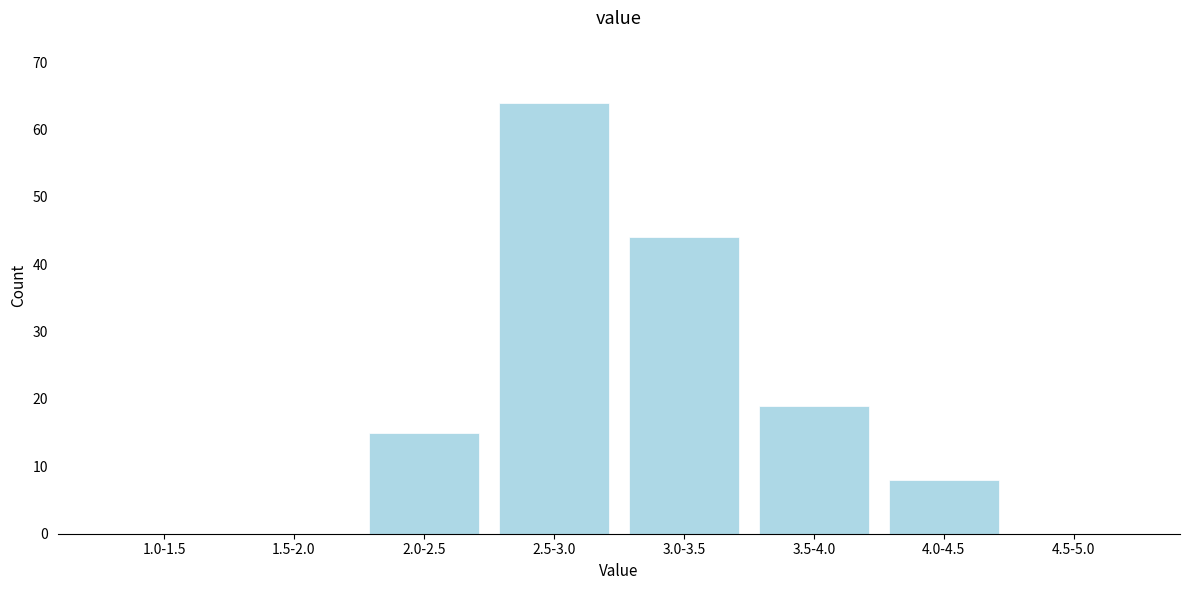

Reading left to right, list all the values displayed in this chart.

1.0-1.5=0	1.5-2.0=0	2.0-2.5=15	2.5-3.0=64	3.0-3.5=44	3.5-4.0=19	4.0-4.5=8	4.5-5.0=0